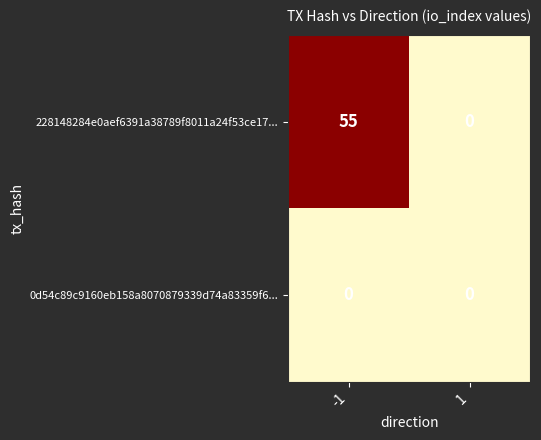

Which series has the widest spread of values?

228148284e0aef6391a38789f8011a24f53ce17...